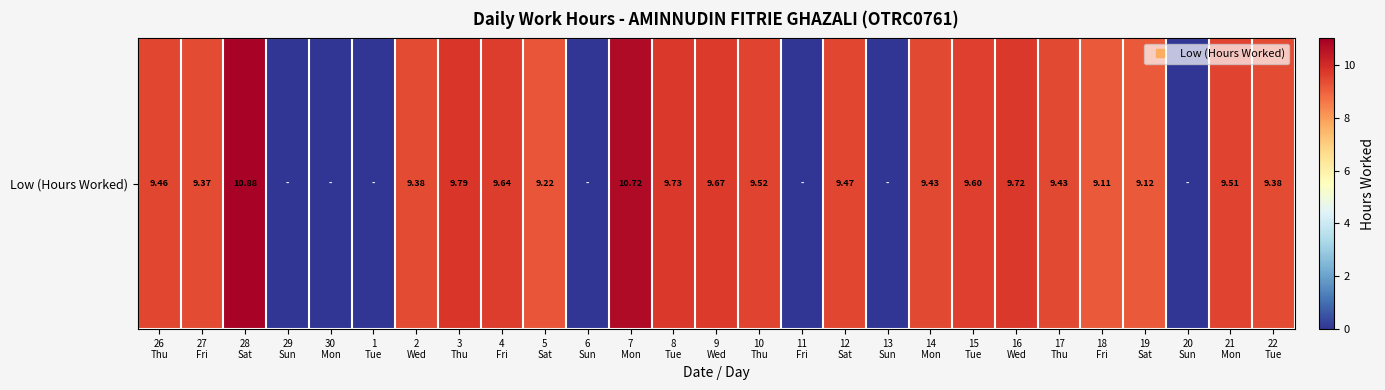

Reading right to left, list all the values displayed in this chart.

22
Tue=9.4	21
Mon=9.5	20
Sun=0.0	19
Sat=9.1	18
Fri=9.1	17
Thu=9.4	16
Wed=9.7	15
Tue=9.6	14
Mon=9.4	13
Sun=0.0	12
Sat=9.5	11
Fri=0.0	10
Thu=9.5	9
Wed=9.7	8
Tue=9.7	7
Mon=10.7	6
Sun=0.0	5
Sat=9.2	4
Fri=9.6	3
Thu=9.8	2
Wed=9.4	1
Tue=0.0	30
Mon=0.0	29
Sun=0.0	28
Sat=10.9	27
Fri=9.4	26
Thu=9.5